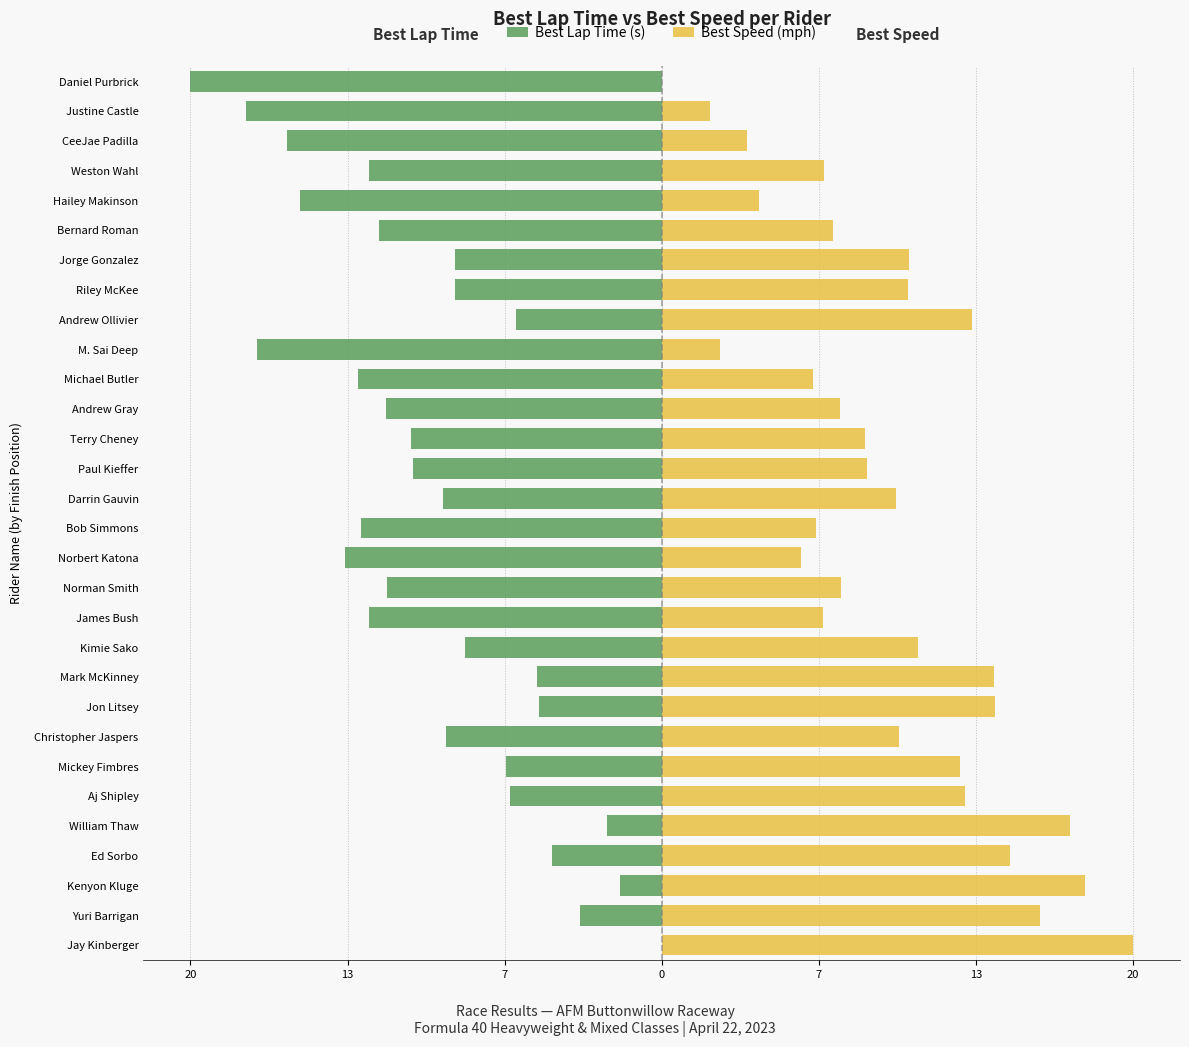

List the series in order of their overall mean, highest first.

Best Speed (mph), Best Lap Time (s)